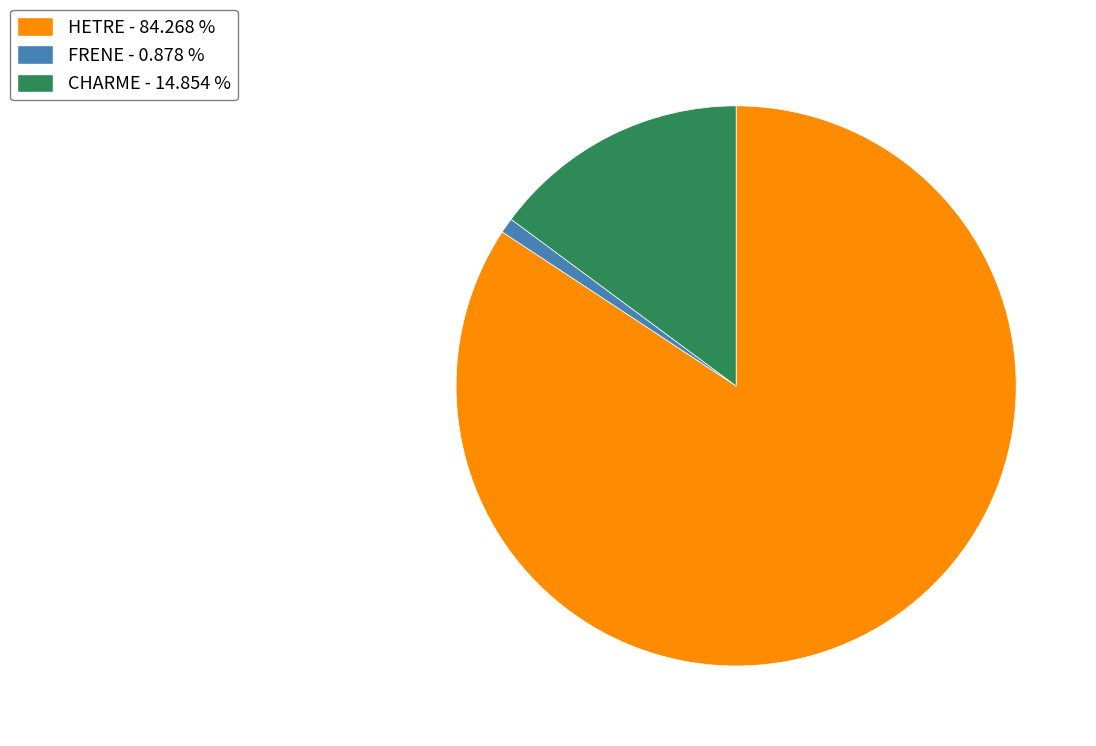

Which category has the biggest portion of the pie?

HETRE - 84.268 %